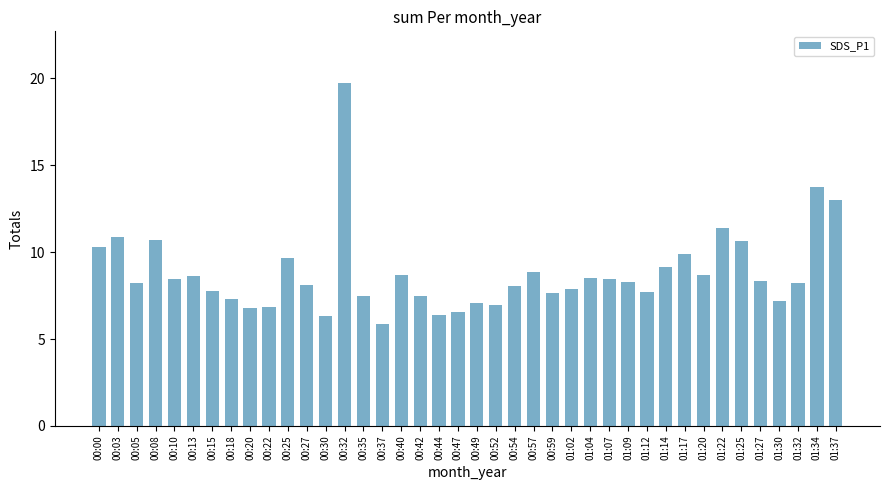

What position from the right is 00:54?

18